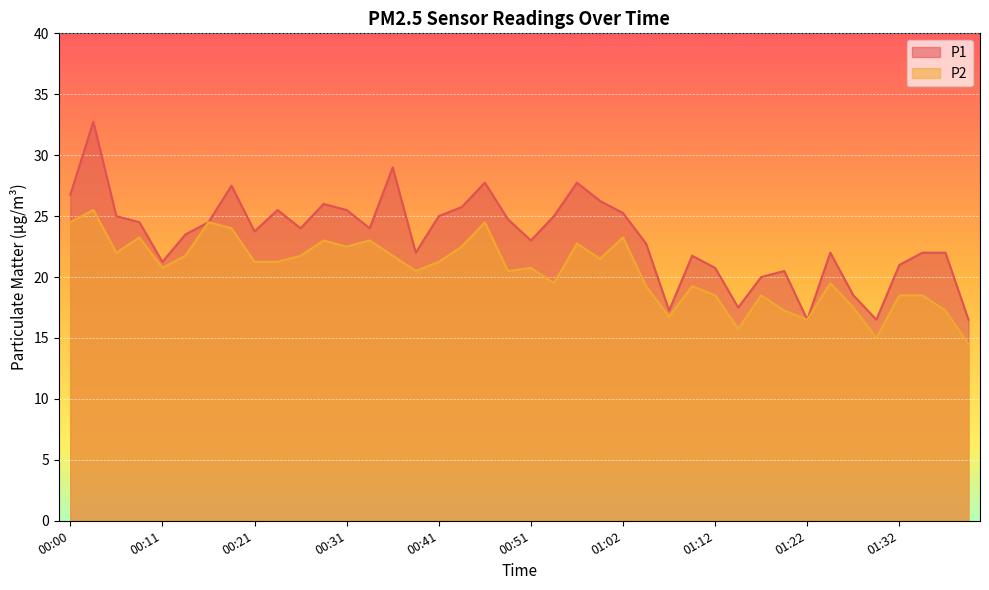

Which series has the largest total across all categories?

P1